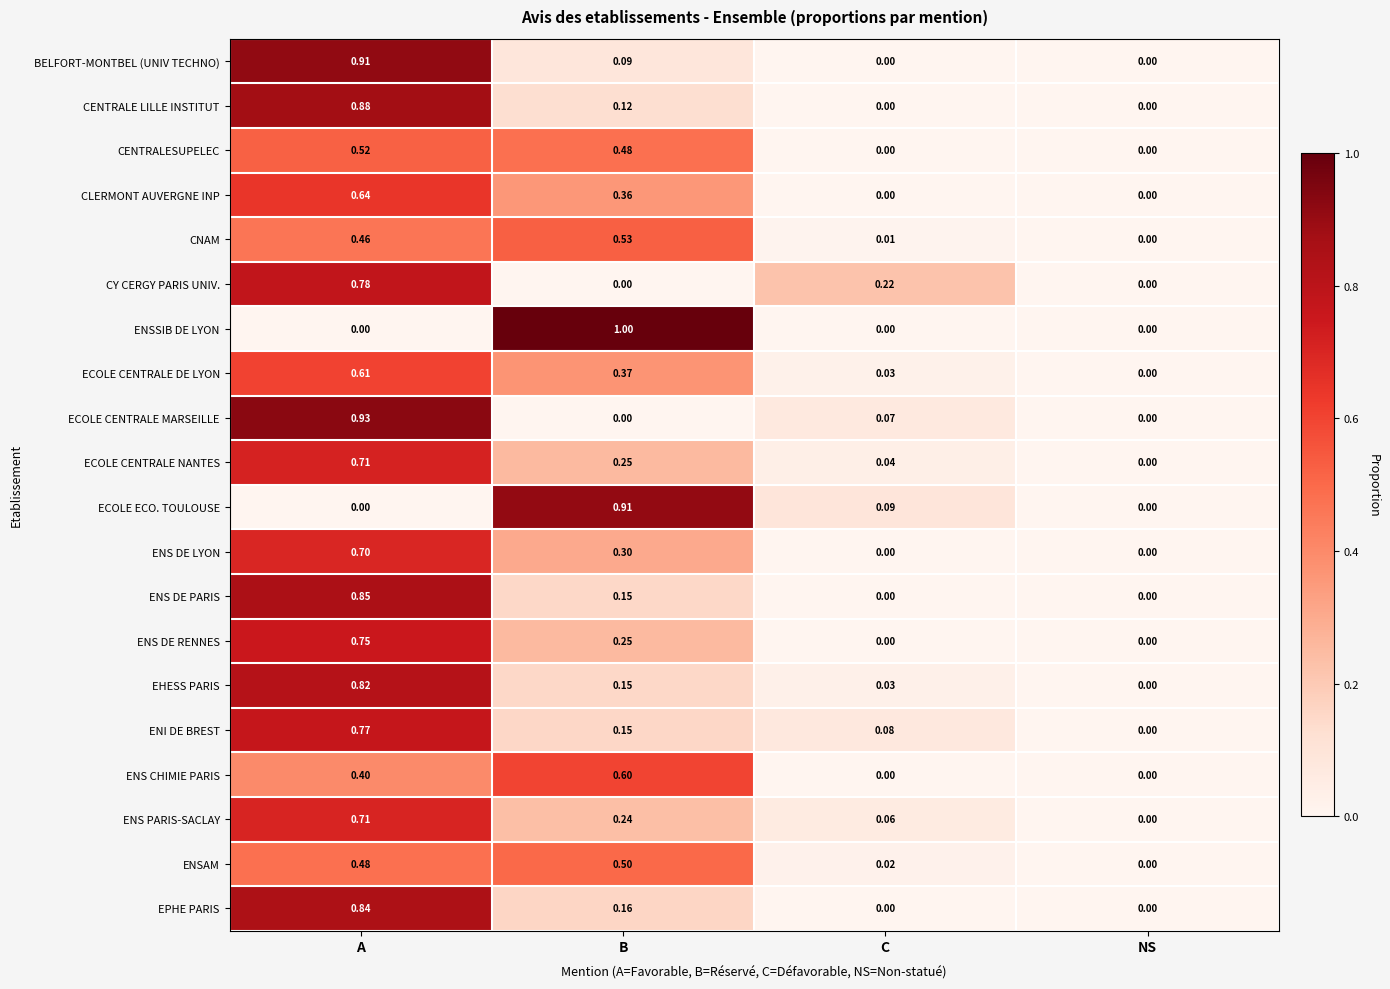

How many categories are shown in the chart?

4